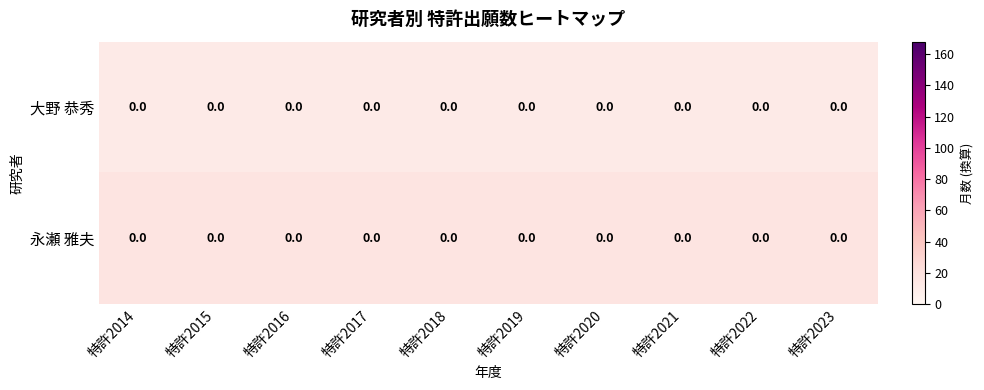

Is it true that 大野 恭秀 equals 15.6 at 特許2023?

False